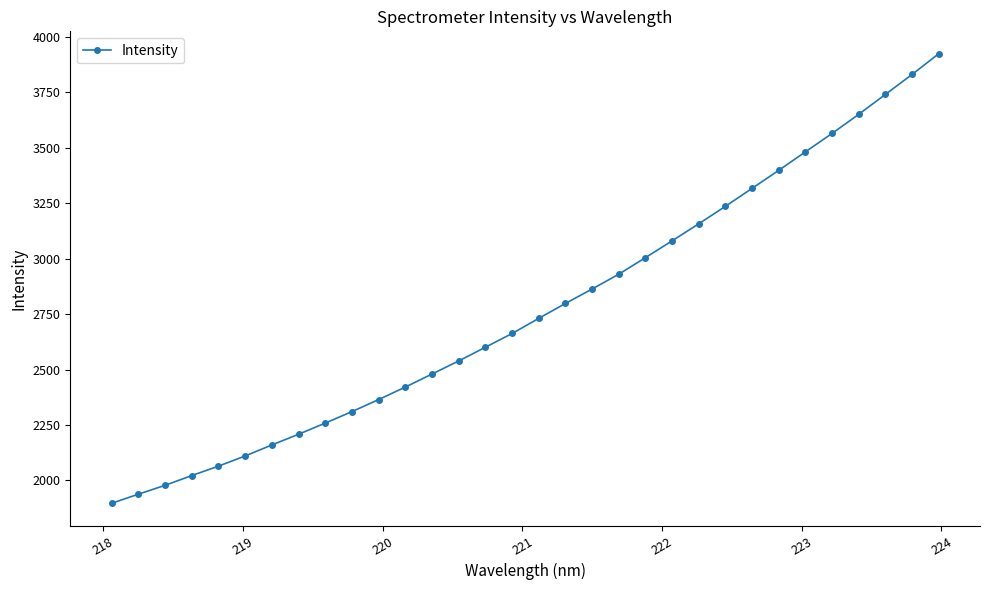

What is the difference between the maximum and second lowest values?

1985.1